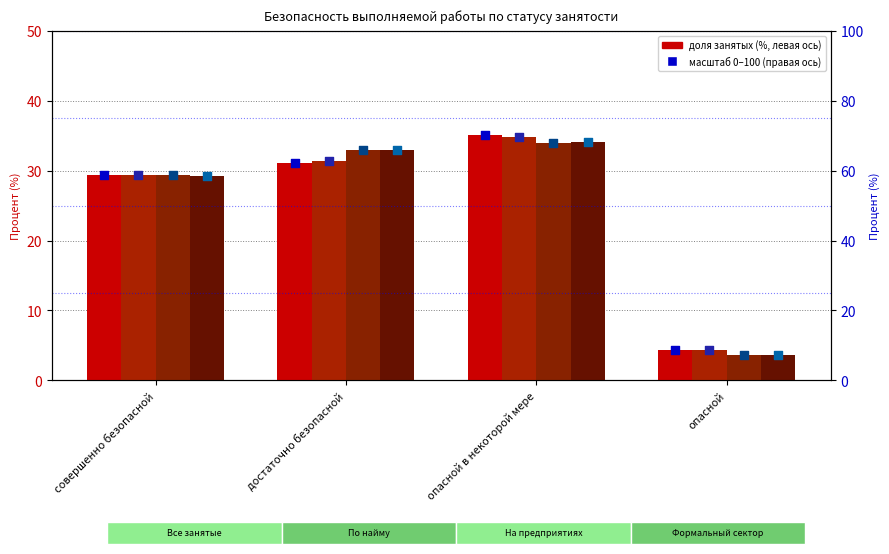

Which series reaches the maximum Y coordinate?

Все занятые (col_2)